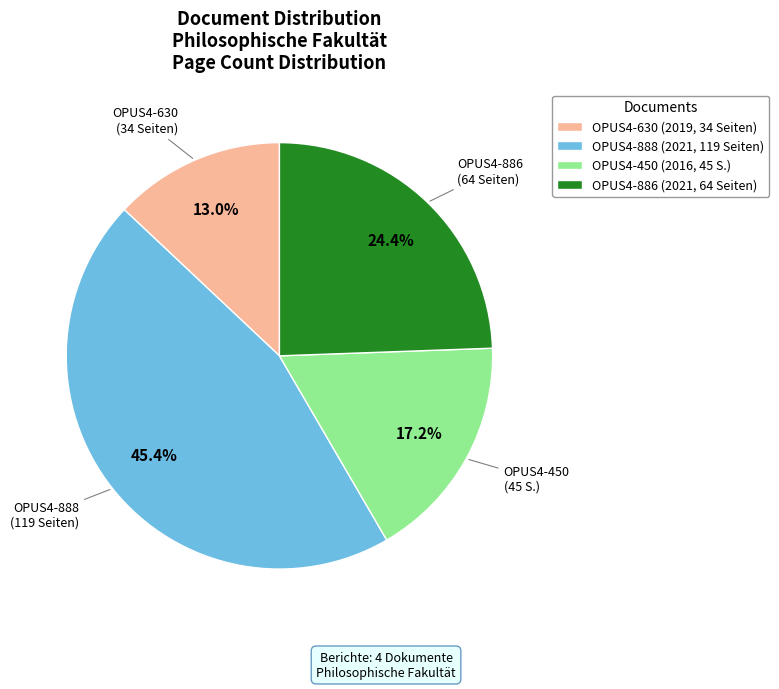

Is there any slice that represents more than half of the pie?

No